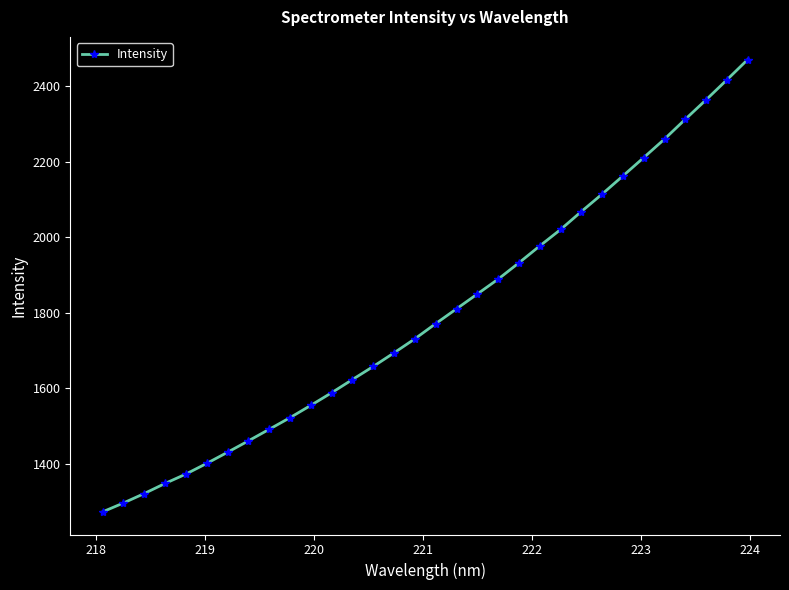

What is the difference between the maximum and minimum values?

1198.9